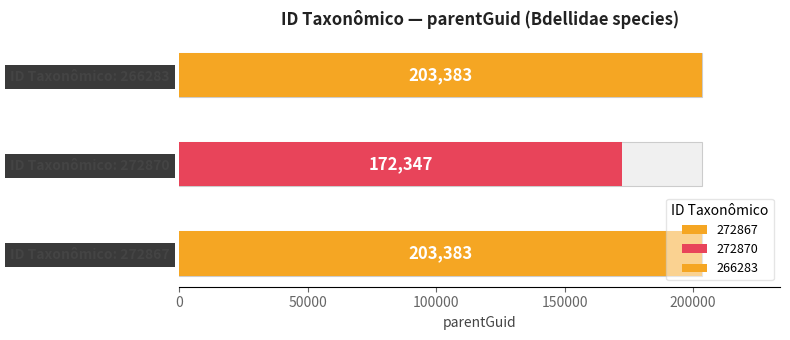

Are the bars horizontal?

Yes